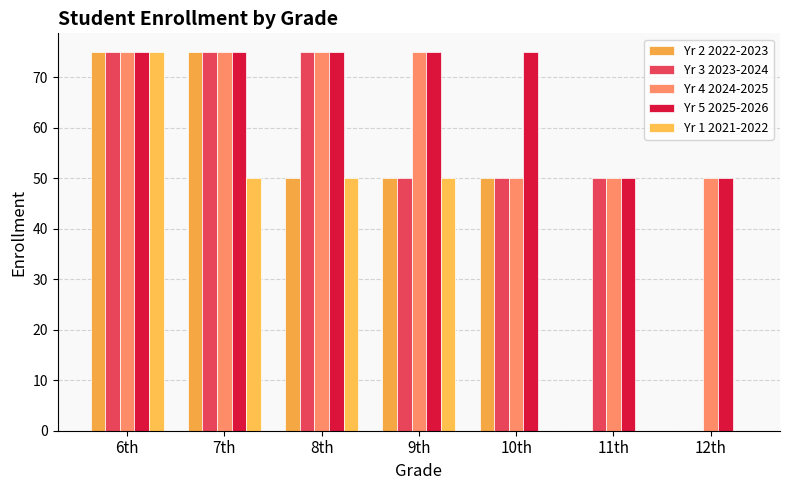

What are all the series names shown in the legend?

Yr 2 2022-2023, Yr 3 2023-2024, Yr 4 2024-2025, Yr 5 2025-2026, Yr 1 2021-2022